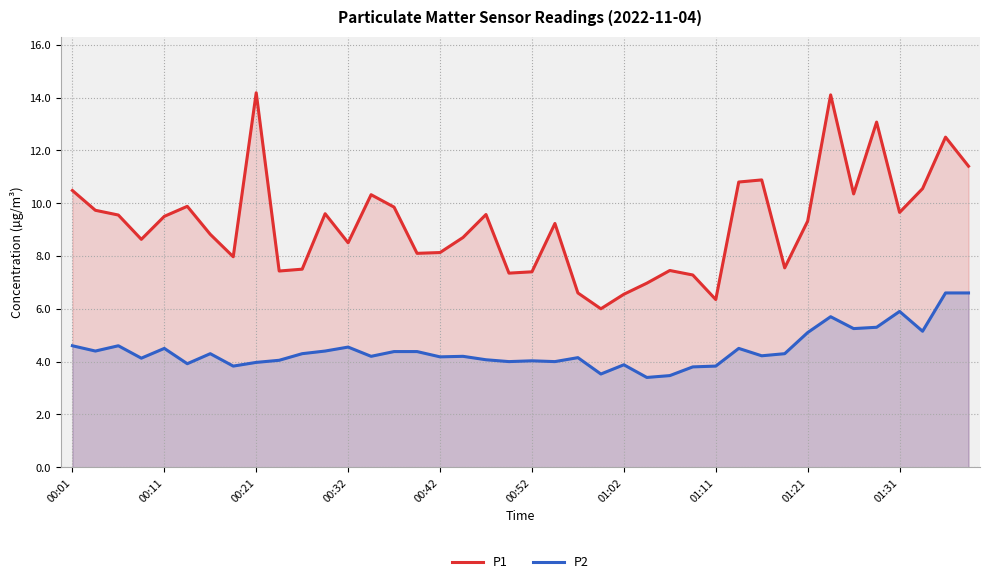

What is the difference between the maximum and minimum values in the P1 series?

8.2